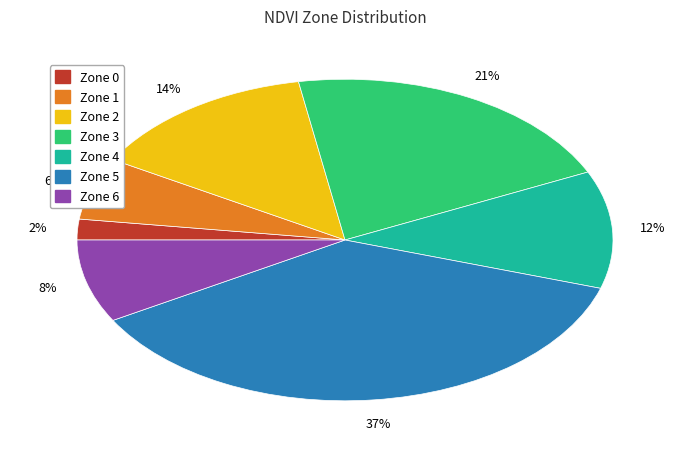

To the nearest percent, what is the difference between the largest and smallest slice percentages?

35%